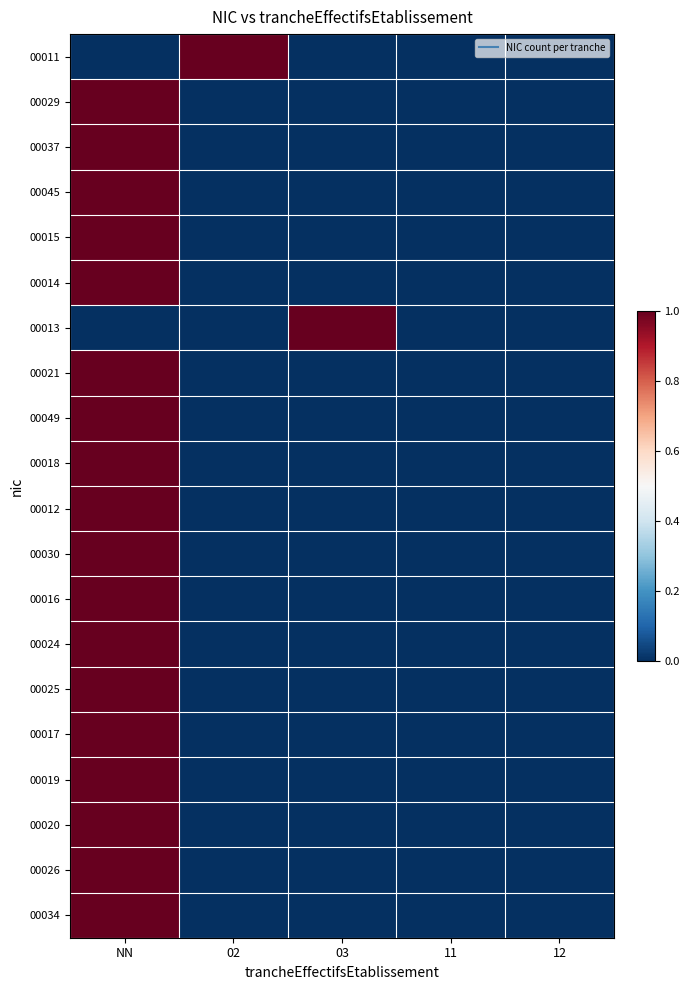

Between 02 and 11, which series saw the biggest shift?

00011